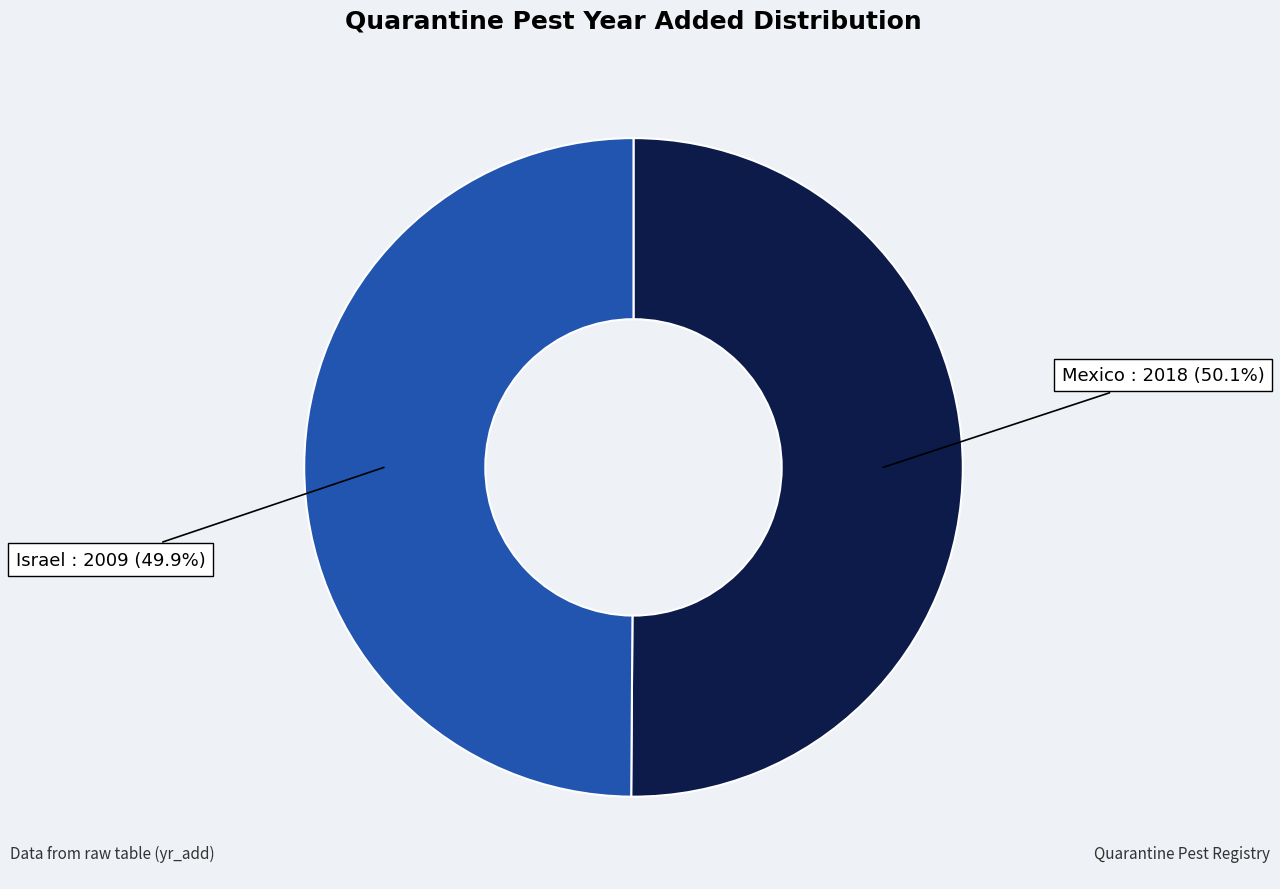

What portion of the pie excludes Israel?

50.1%